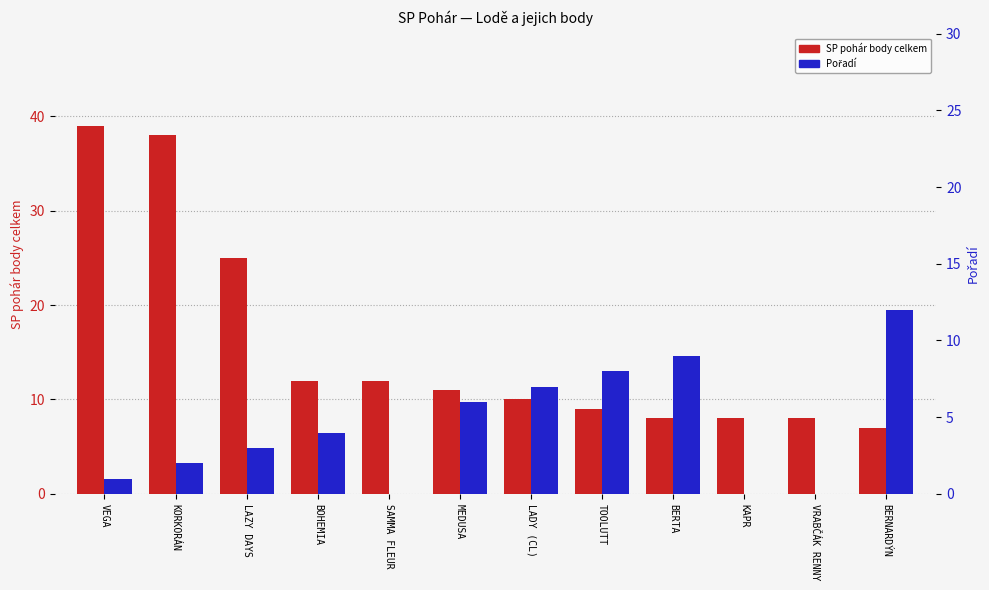

What is the sum of the SP pohár body celkem values at MEDUSA and LADY (CL)?

21